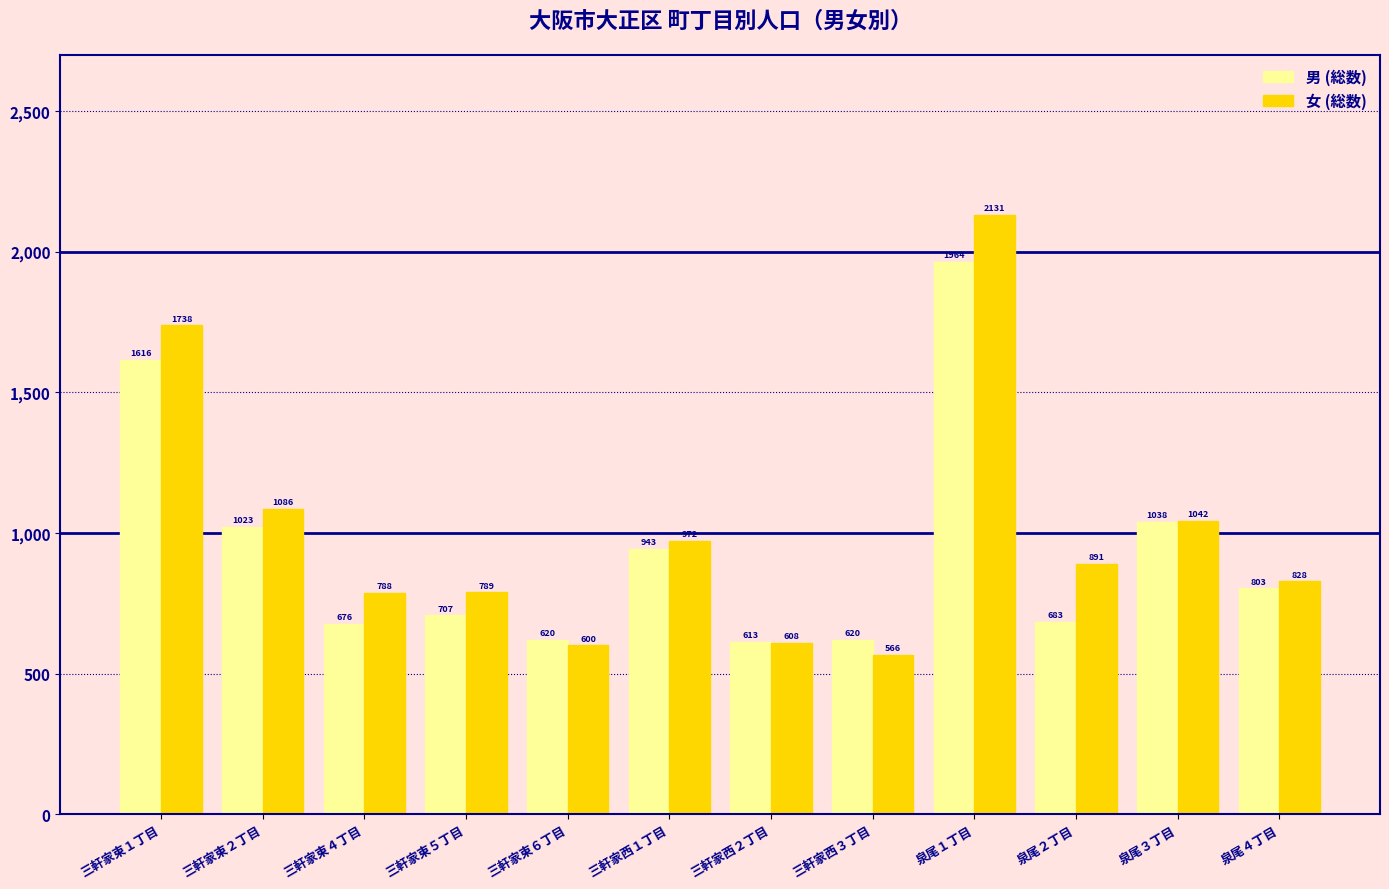

Where is 男 (総数) nearest to the value 1288?

泉尾３丁目